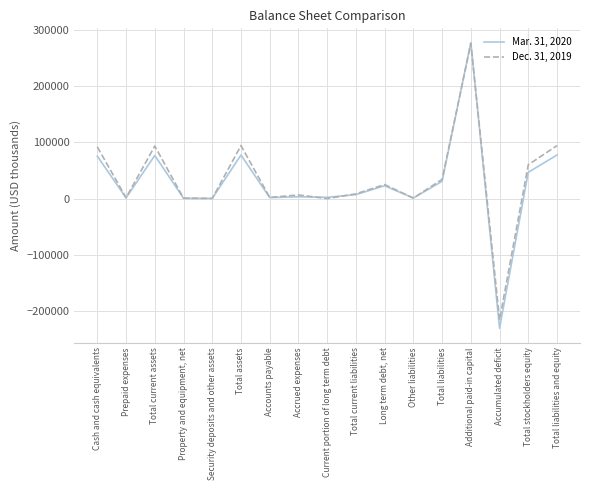

List the series in order of their peak value, lowest first.

Dec. 31, 2019, Mar. 31, 2020